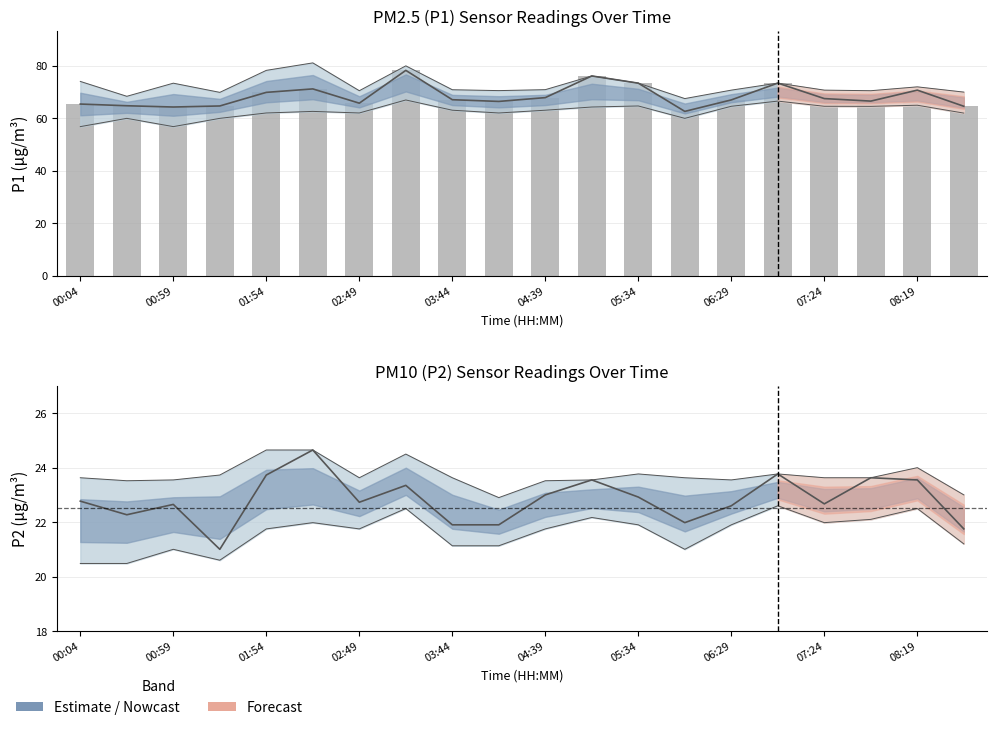

What is the change in value from 00:59 to 19?

-0.2